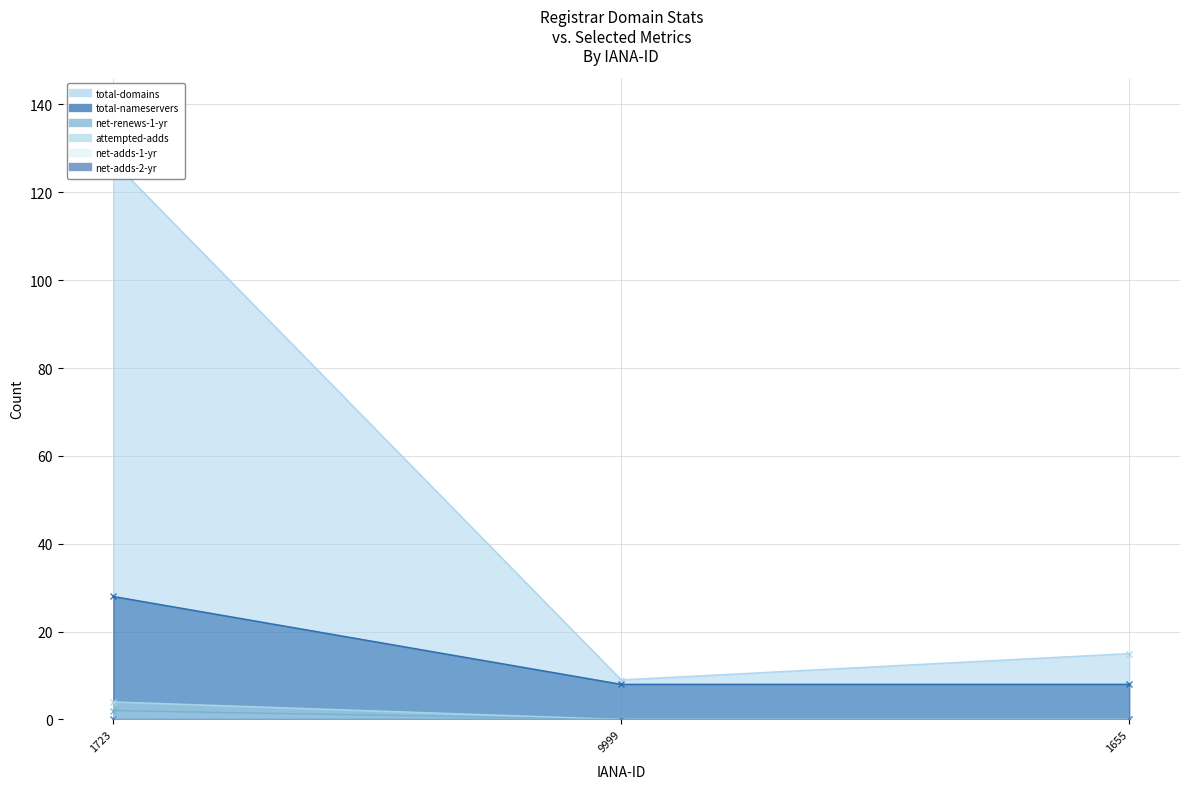

Where is net-renews-1-yr nearest to the value 18?

1723